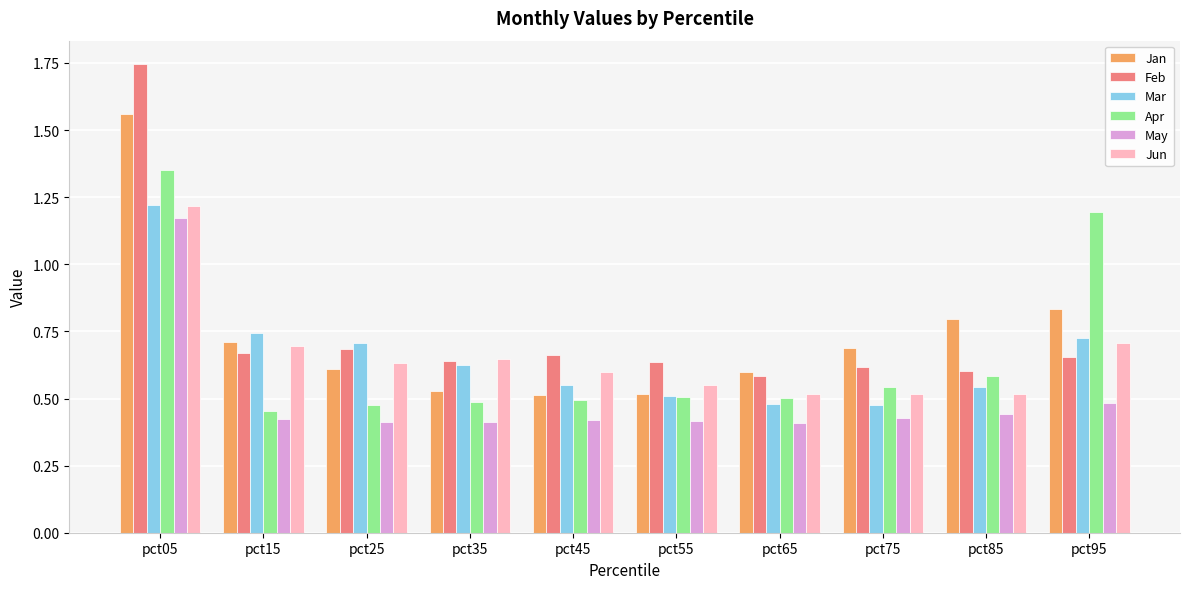

What are all the series names shown in the legend?

Jan, Feb, Mar, Apr, May, Jun